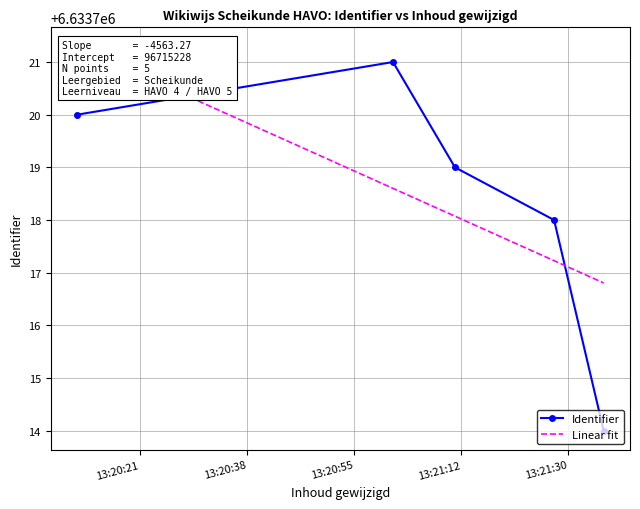

List the labels in order of value, largest first.

2024-01-18 13:21:02, 2024-01-18 13:20:11, 2024-01-18 13:21:12, 2024-01-18 13:21:28, 2024-01-18 13:21:36